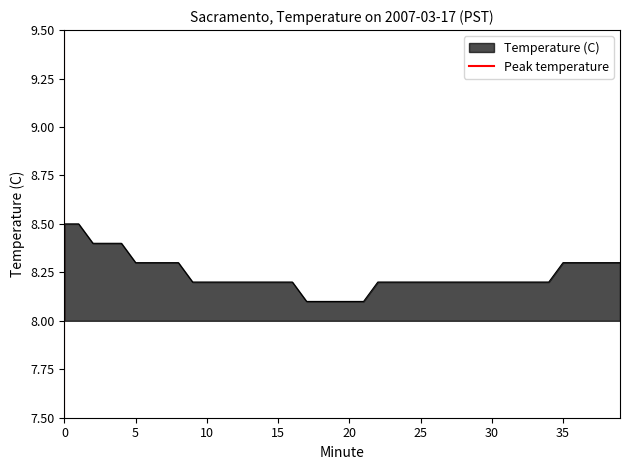

What is the highest value of the Temperature (C) series?

8.5